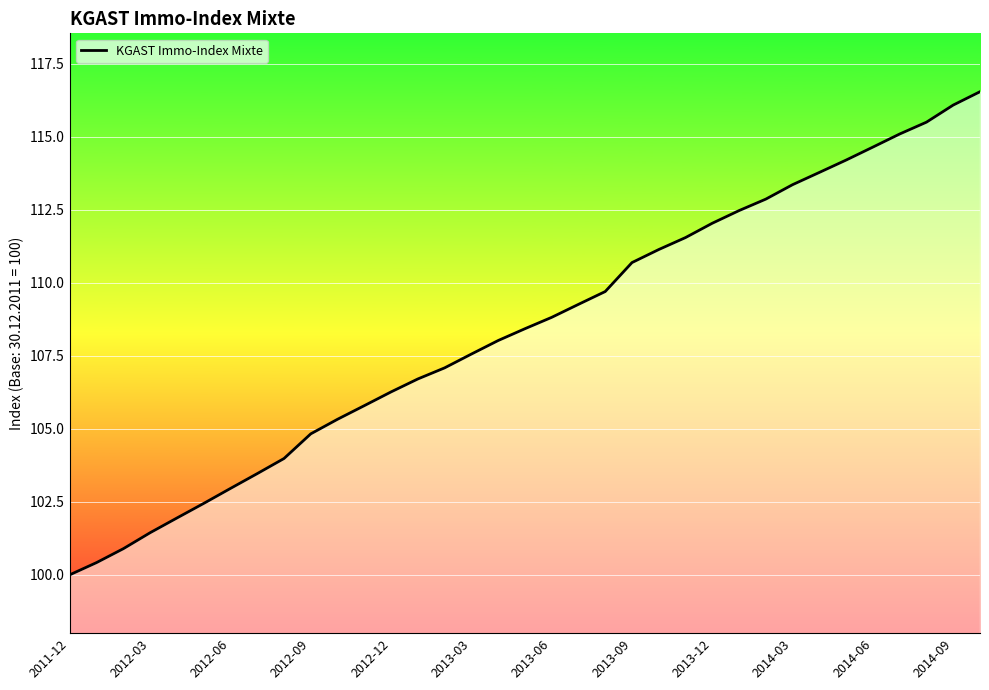

Reading right to left, transcribe all the data shown in this chart.

116.5	116.1	115.5	115.1	114.6	114.2	113.8	113.4	112.9	112.5	112.0	111.6	111.1	110.7	109.7	109.3	108.8	108.4	108.0	107.6	107.1	106.7	106.3	105.8	105.3	104.8	104.0	103.5	103.0	102.4	101.9	101.4	100.9	100.4	100.0